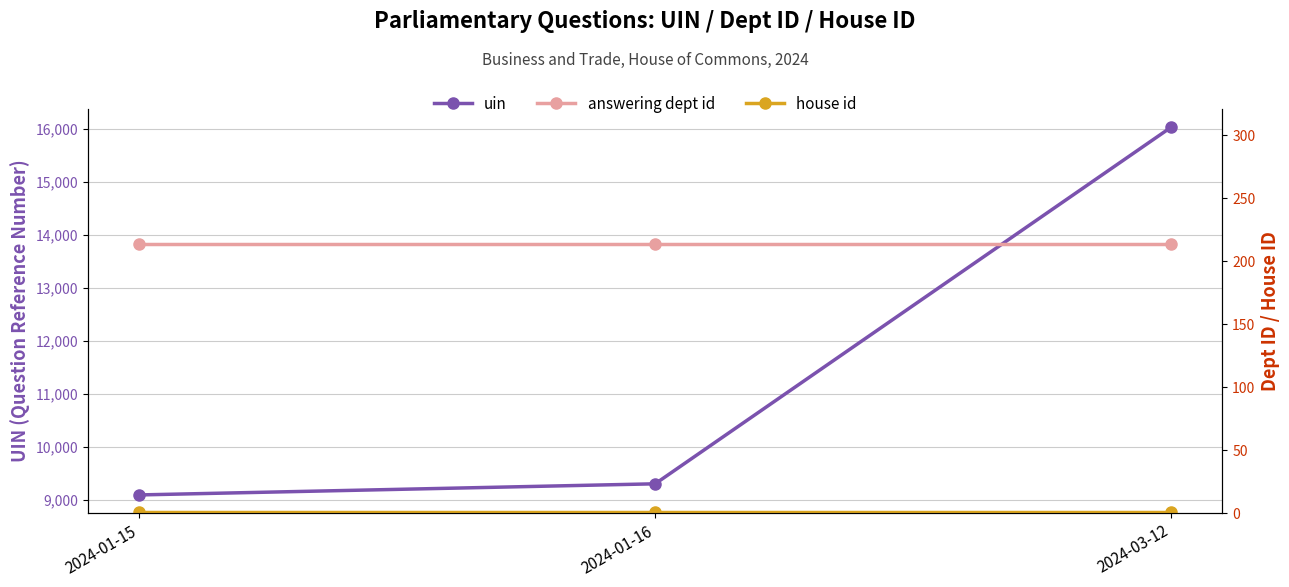

What are all the series names shown in the legend?

uin, answering dept id, house id